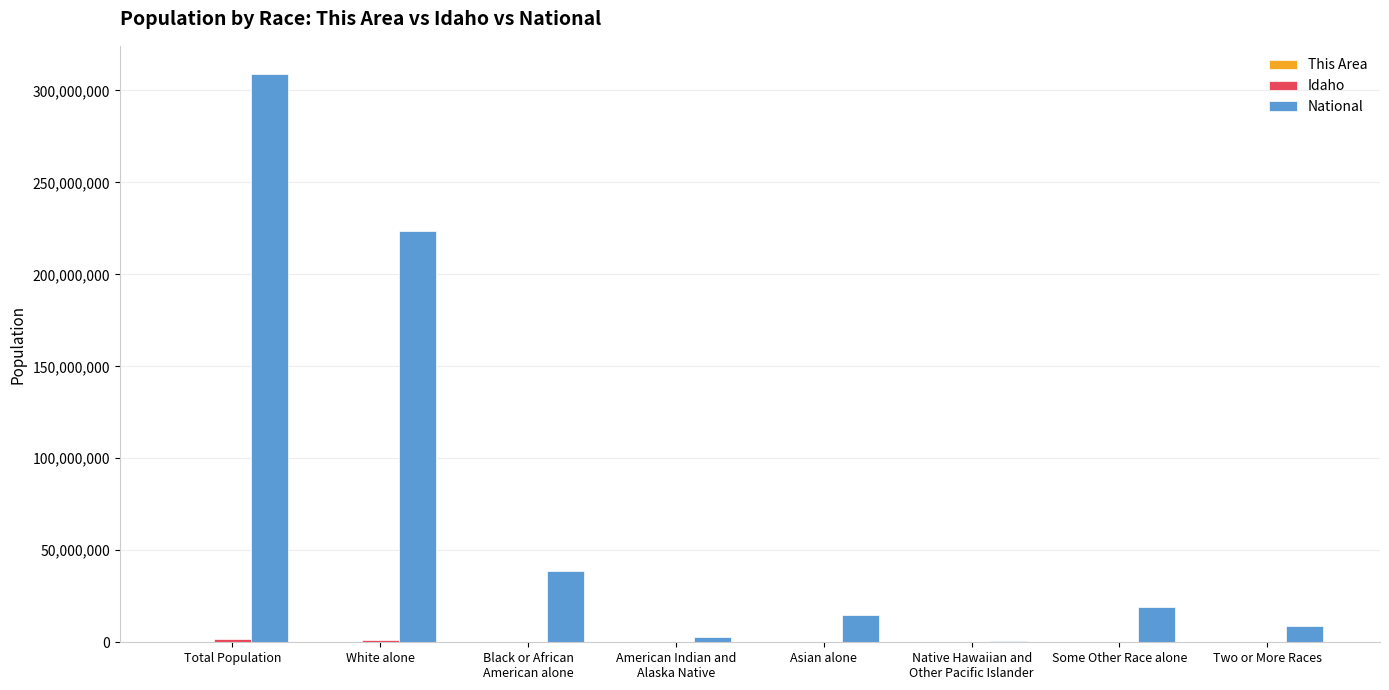

Are the bars grouped side by side (vs. stacked)?

Yes